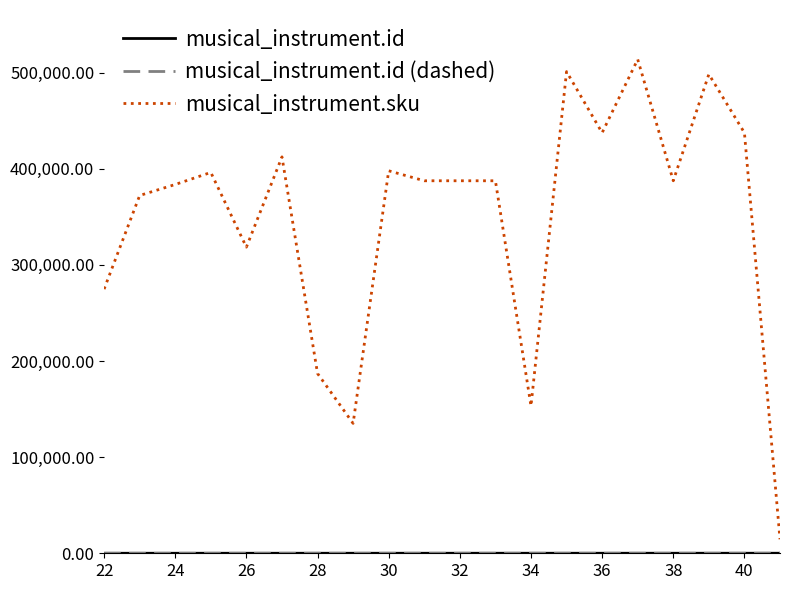

Does the chart display data point markers on the line(s)?

No